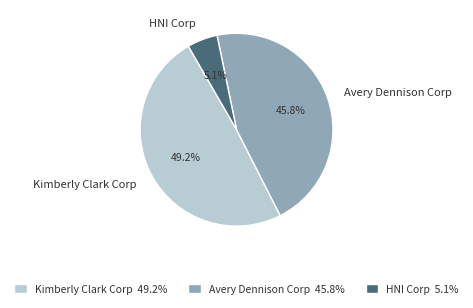

The Avery Dennison Corp slice represents 46% of the pie. True or false?

True